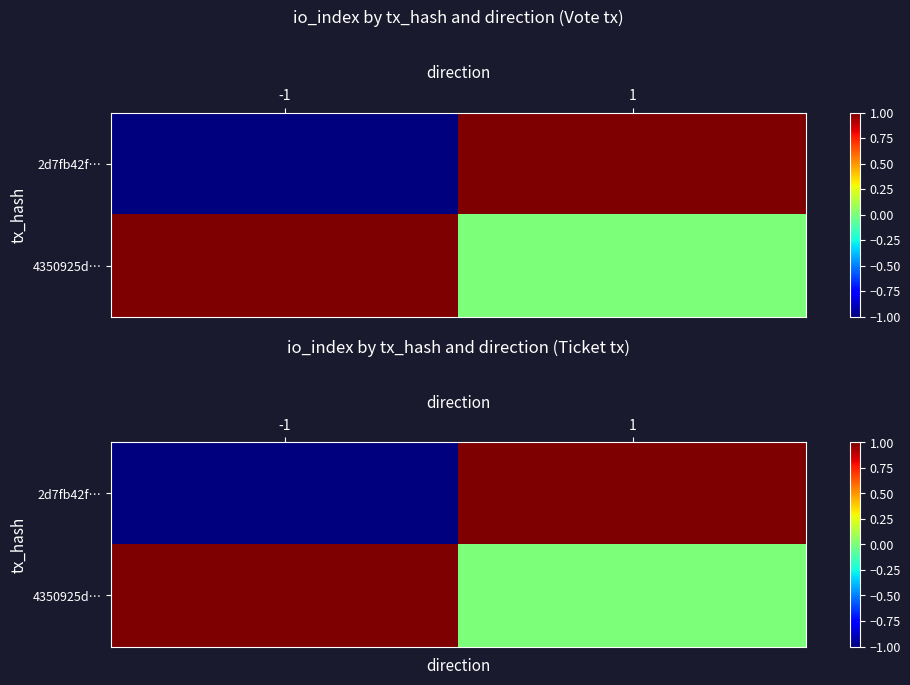

Between 1 and -1, which is larger?

1